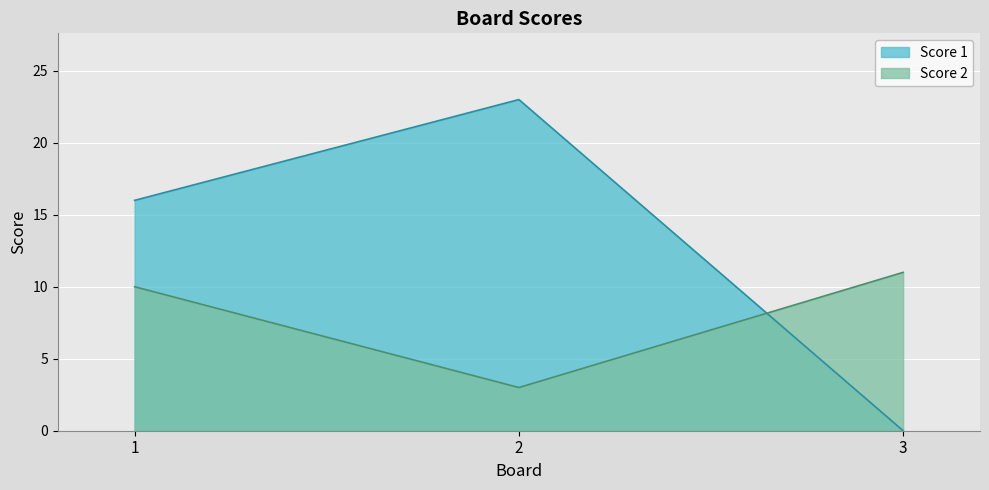

At which label is Score 1 closest to 11?

1